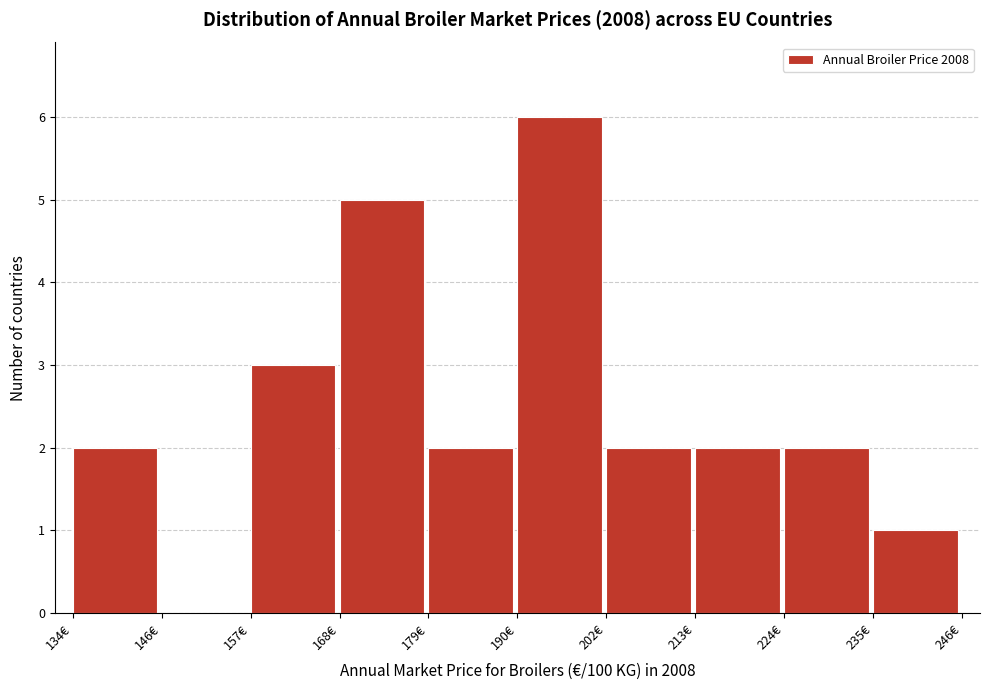

Reading left to right, list every bar in this chart as the range it spans on the x-axis followed by its height. Neither the bar edges nor the heights are printed on the chart, so give them approximately, as read against the axes.

134 to 146: 2
146 to 156: 0
156 to 168: 3
168 to 180: 5
180 to 190: 2
190 to 202: 6
202 to 212: 2
212 to 224: 2
224 to 236: 2
236 to 246: 1